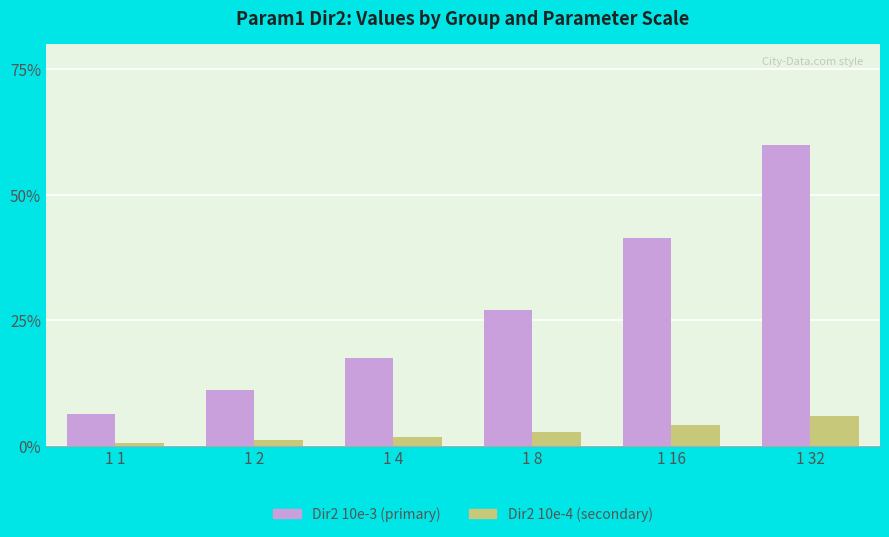

What is the total value across all series at 1 32?

66.0